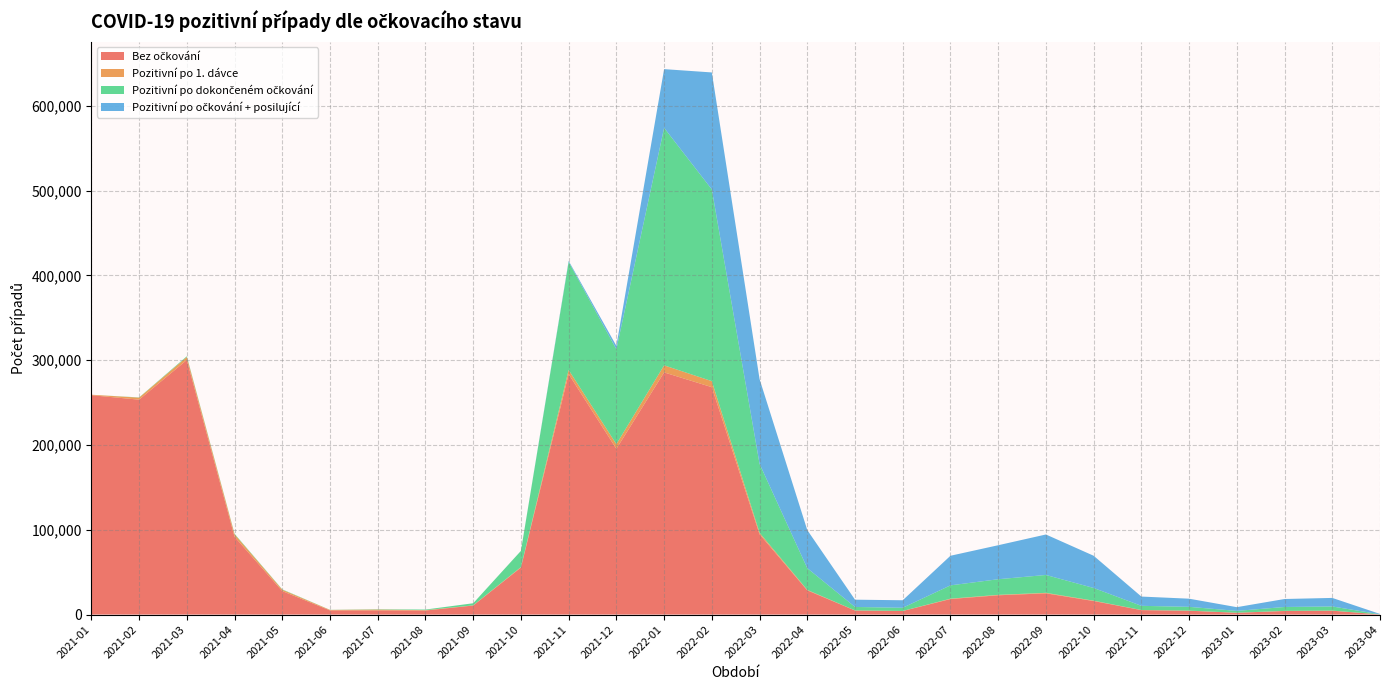

Reading left to right, extract all data points from this chart.

Bez očkování: 258760	253497	300343	91722	27686	4911	4947	4773	10679	55488	283680	195520	285642	268234	94709	28567	4803	4194	18332	22758	25053	15969	5244	4539	2108	4217	4560	185
Pozitivní po 1. dávce: 546	2393	3498	2942	1639	562	985	449	179	503	4876	5455	8345	7098	1796	541	107	89	418	510	590	417	125	108	68	129	120	6
Pozitivní po dokončeném očkování: 0	252	842	618	385	116	356	690	2489	19138	127457	111959	280136	226145	81310	25617	4074	3739	15708	18408	21080	14988	4947	4481	2160	4601	4877	176
Pozitivní po očkování + posilující: 0	0	0	0	0	0	0	0	0	24	1184	4054	69248	137992	99996	44936	8582	8871	34920	40111	47737	38011	10929	9609	4398	9416	10087	376